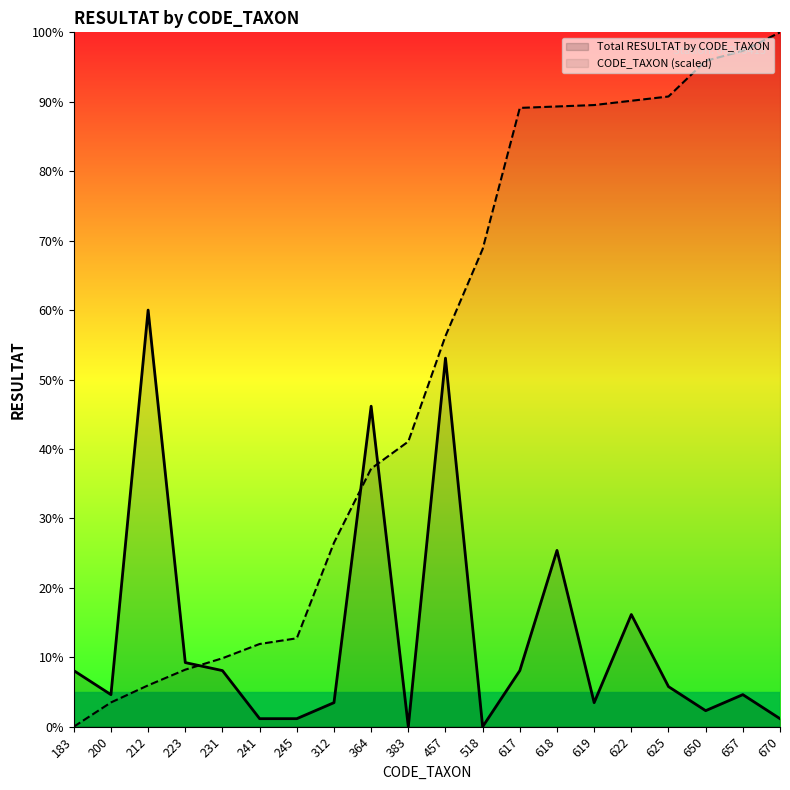

At which label does CODE_TAXON (scaled) reach its peak?

670